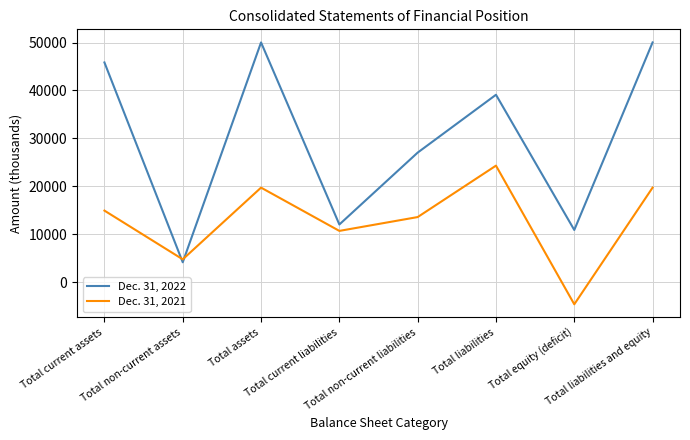

True or false: Dec. 31, 2022 and Dec. 31, 2021 cross at least once.

True